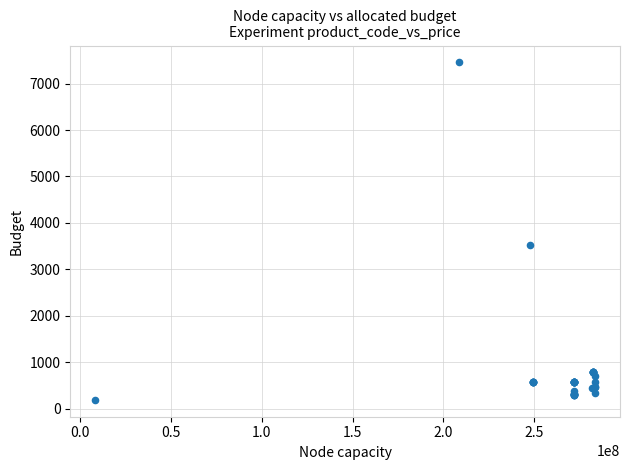

What Y value in the scatter plot is closest to 3825?

3533.1